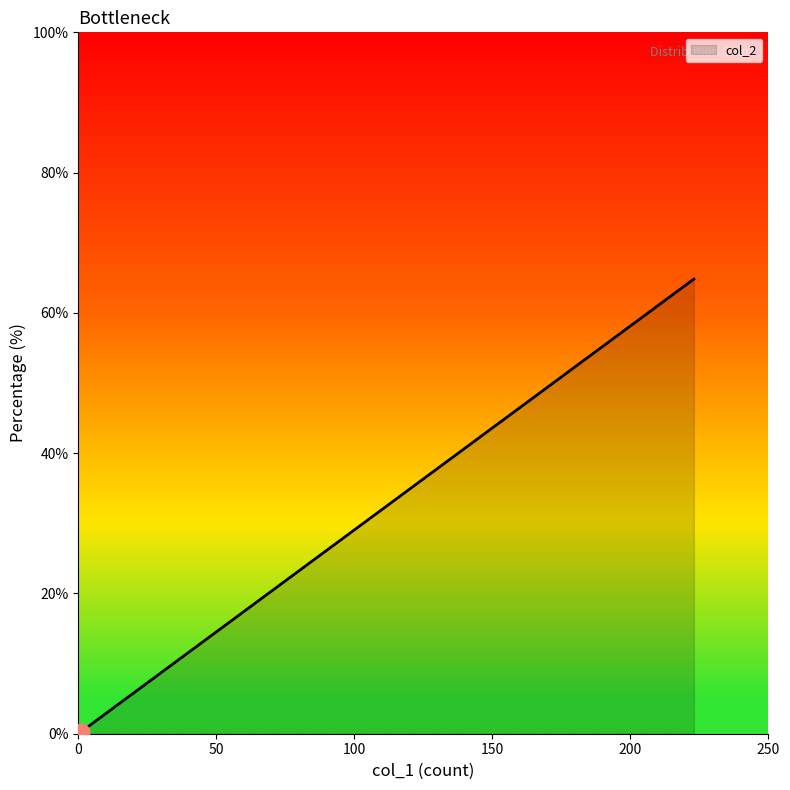

How many lines are shown in the chart?

1